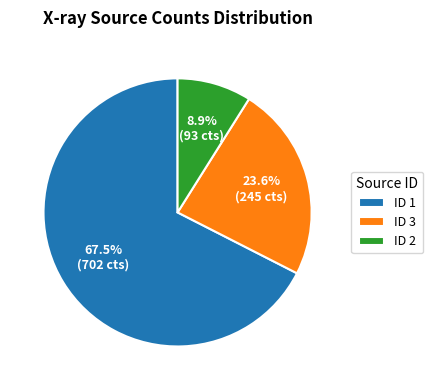

Which has a higher value, ID 3 or ID 2?

ID 3